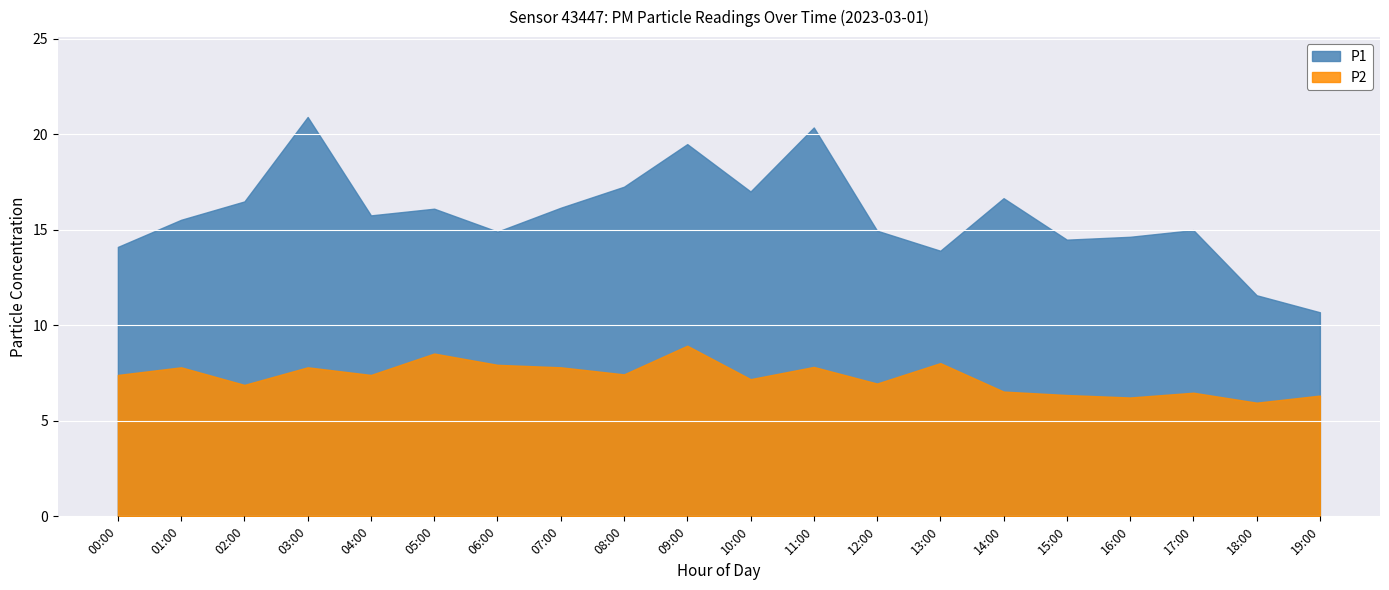

What is the difference between the second highest and second lowest values in the P2 series?

2.3